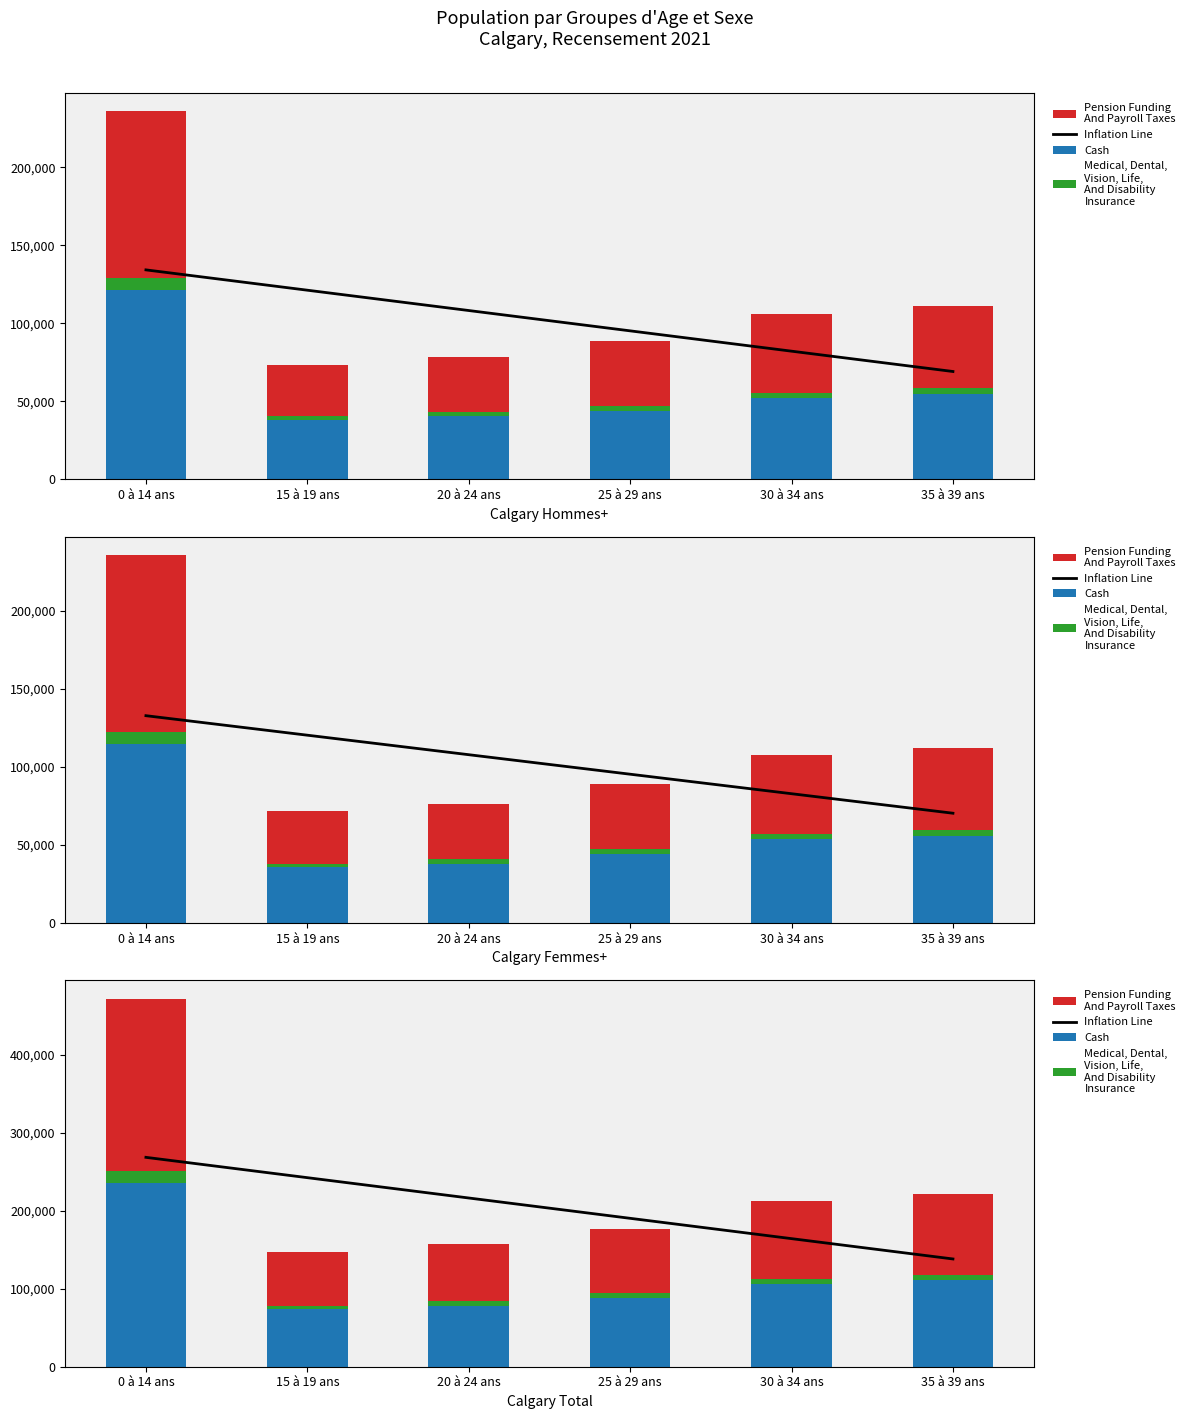

Is the value of Pension Funding
And Payroll Taxes at 15 à 19 ans greater than the value of Medical, Dental,
Vision, Life,
And Disability
Insurance at 35 à 39 ans?

Yes